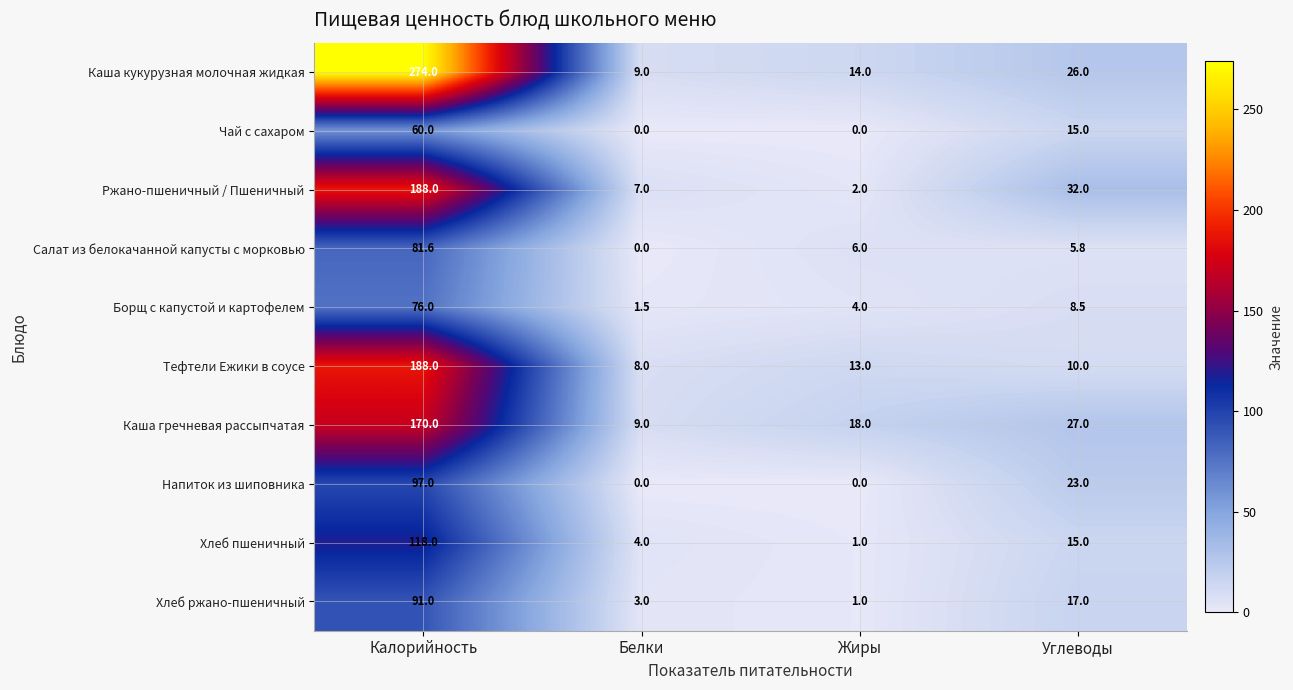

Rank the categories by Хлеб пшеничный value from lowest to highest.

Жиры, Белки, Углеводы, Калорийность